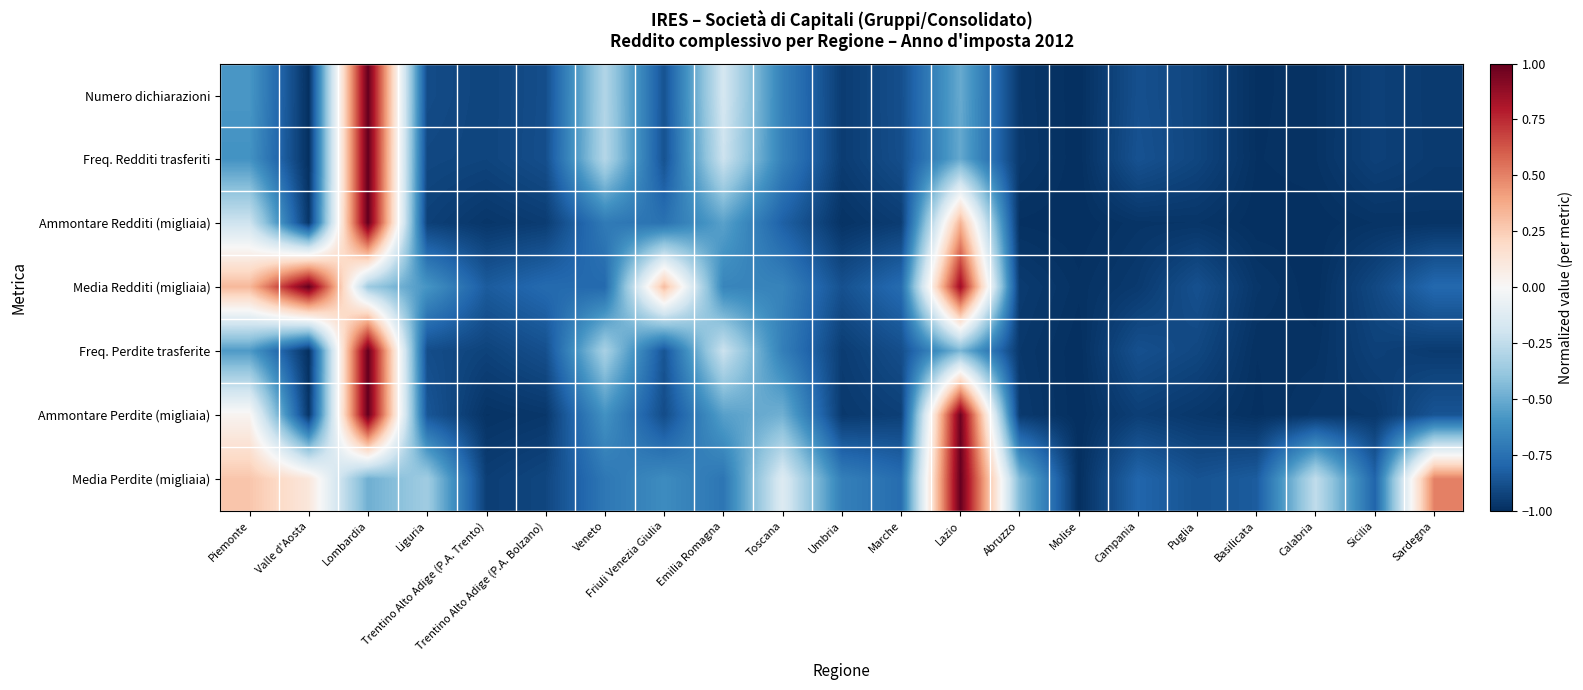

What is the smallest value displayed?

-1.0